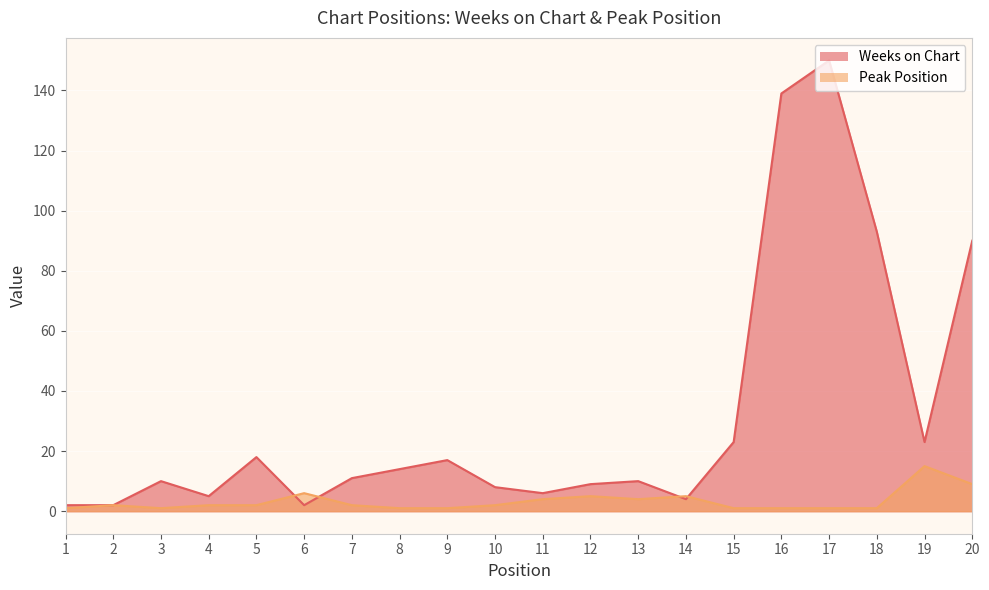

What is the value of the Peak Position point at the 7th from the left?

2